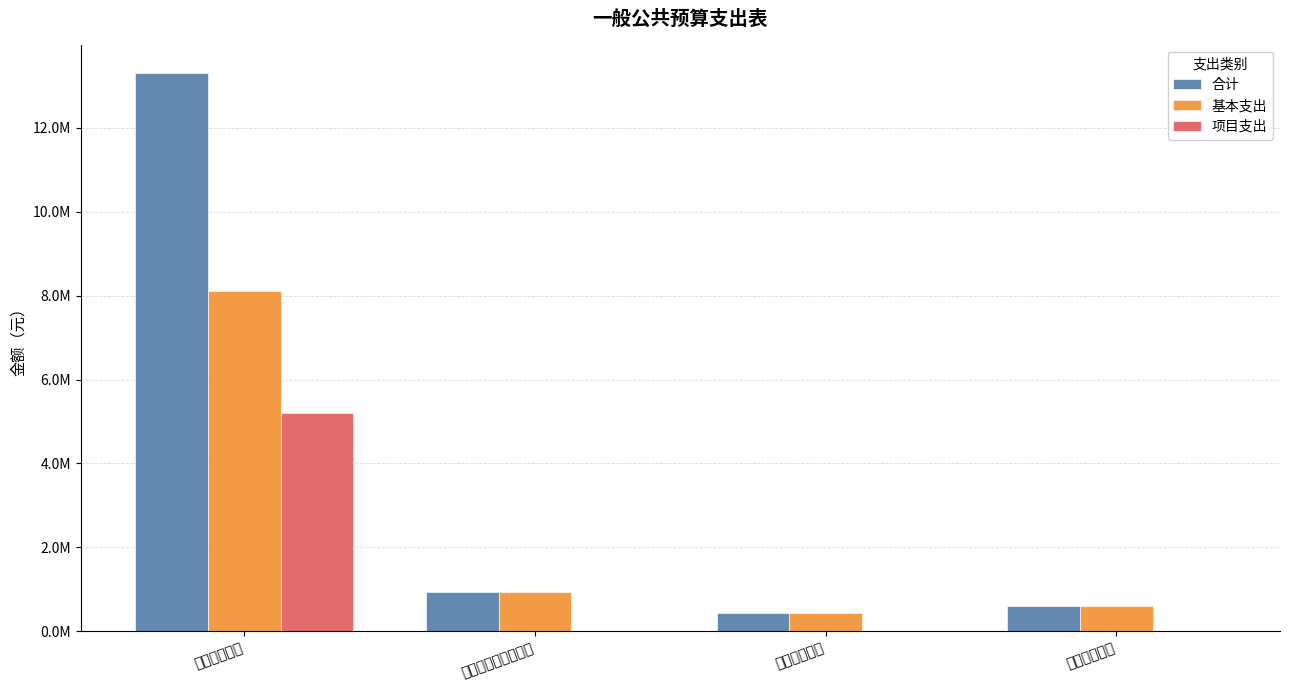

What is the difference between the 合计 values at 公共安全支出 and 社会保障和就业支出?

12376169.3